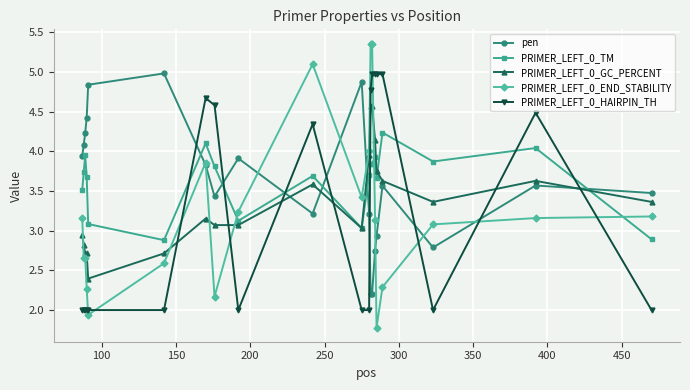

What is the maximum value for PRIMER_LEFT_0_TM?

4.2